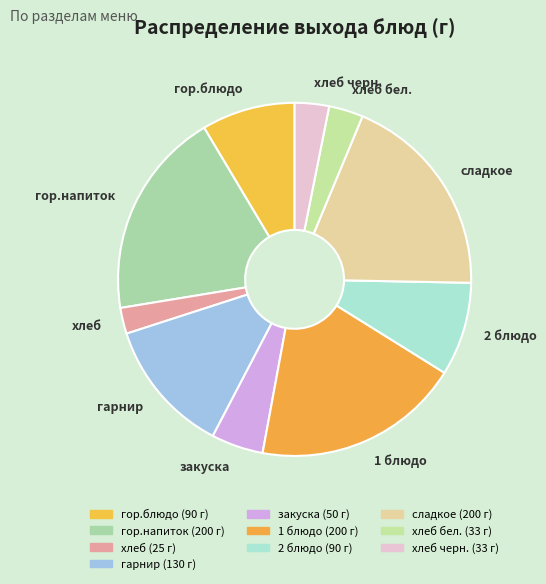

Between сладкое and хлеб бел., which is larger?

сладкое